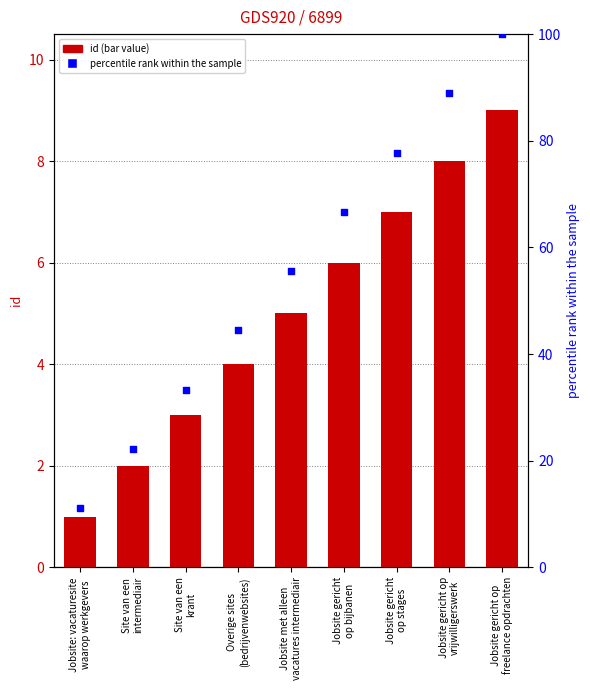

What are all the series names shown in the legend?

id, percentile rank within the sample